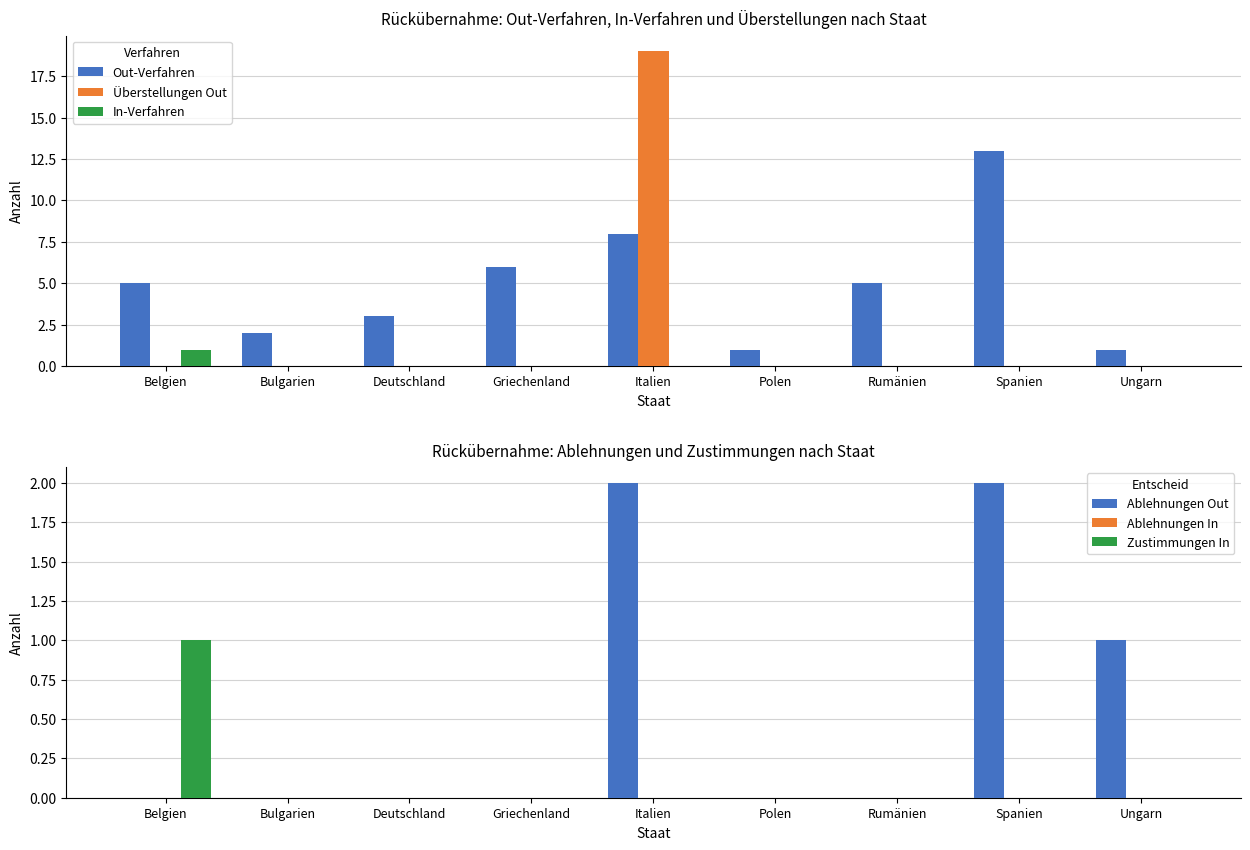

Which series changed the most between Bulgarien and Ungarn?

Out-Verfahren